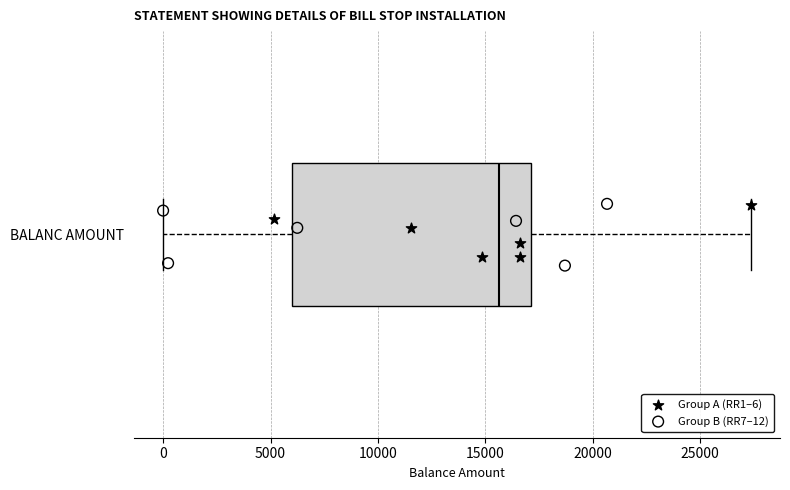

Read this box plot against the x-axis: the position of the median line, the range covered by the box, and the ends of both whiskers. The values are not printed on the chart, so give them approximately, as read against the axis.

median 15500, box 6000 to 17000, whiskers 0 to 27500